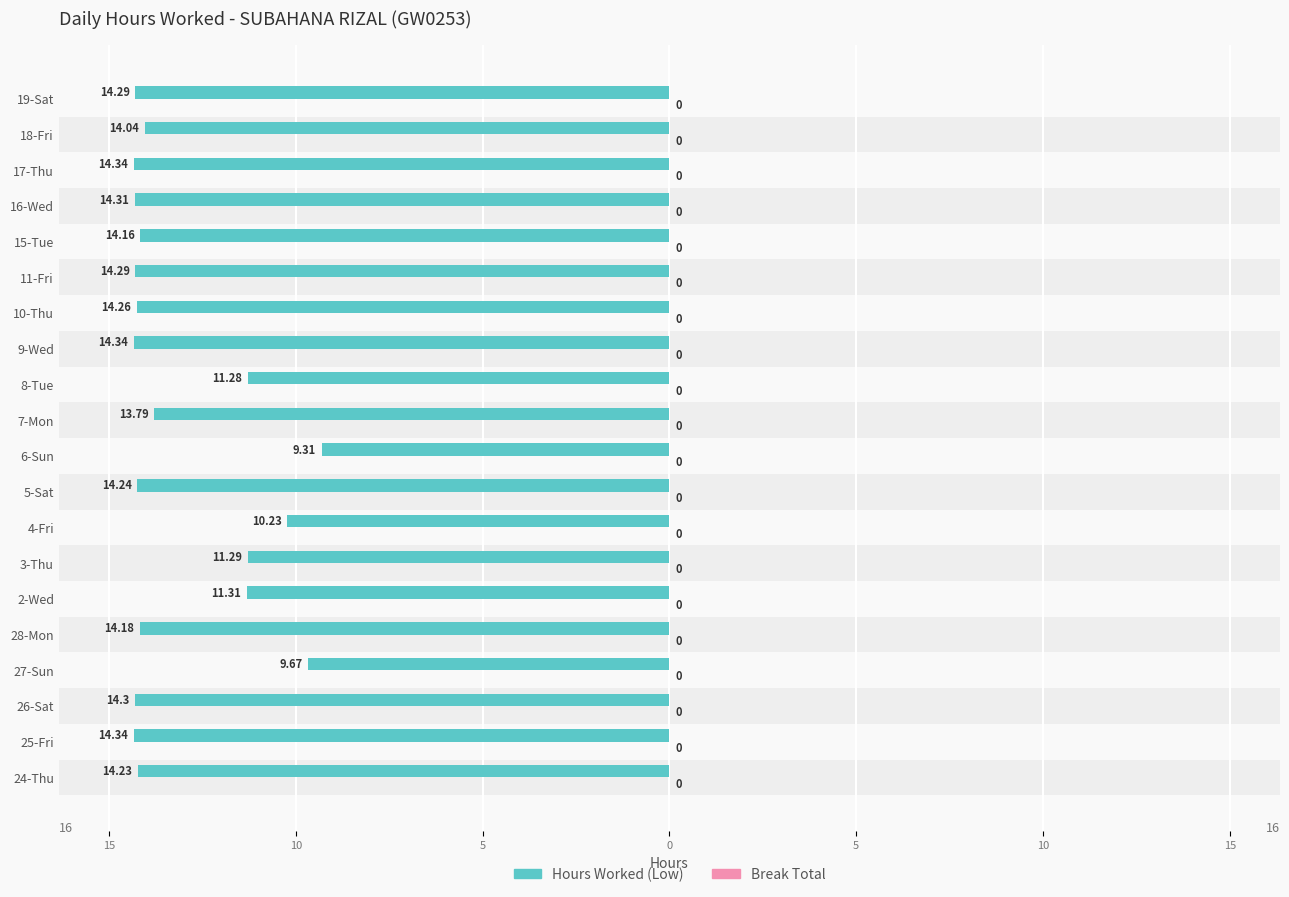

What are all the series names shown in the legend?

Hours Worked (Low), Break Total